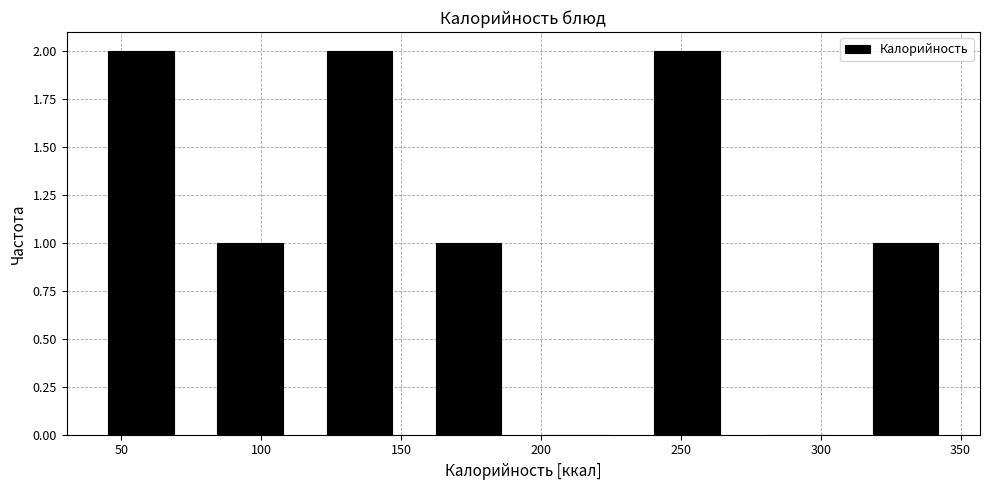

Reading left to right, list every bar in this chart as the range it spans on the x-axis followed by its height. Neither the bar edges nor the heights are printed on the chart, so give them approximately, as read against the axes.

35 to 75: 2
75 to 115: 1
115 to 155: 2
155 to 195: 1
195 to 235: 0
235 to 270: 2
270 to 310: 0
310 to 350: 1